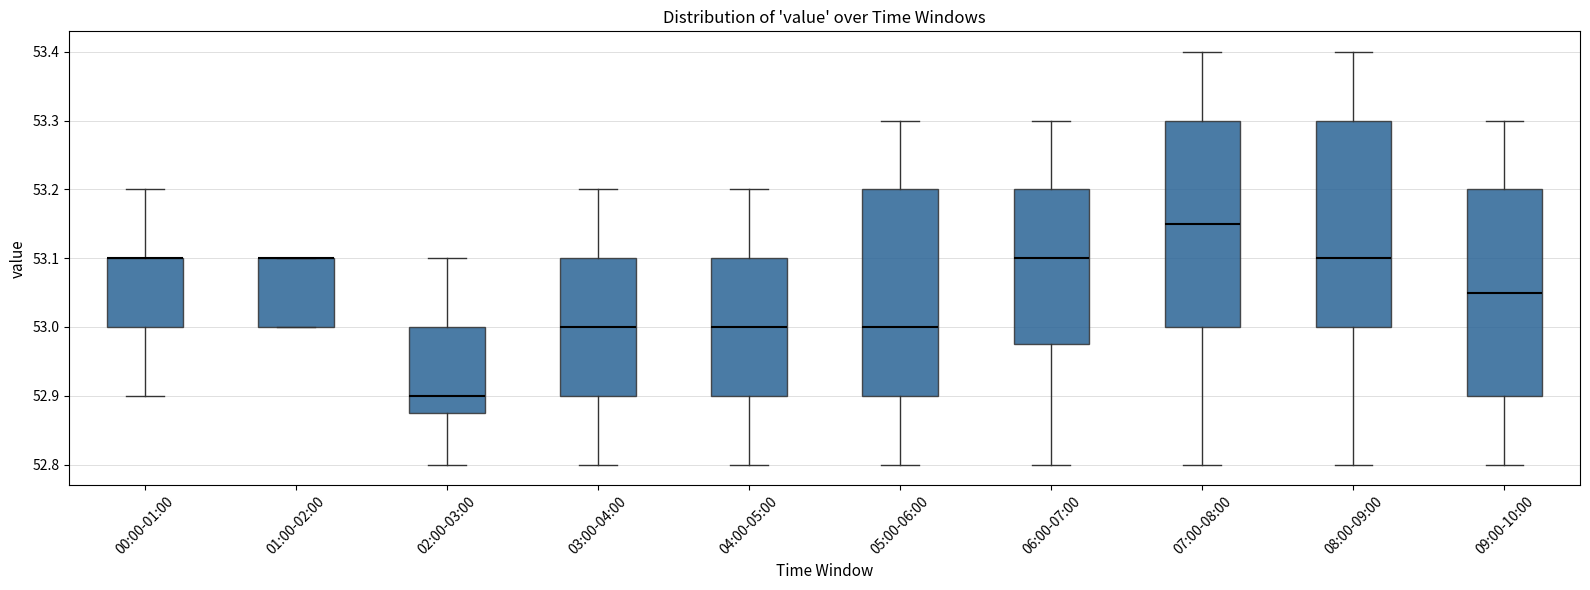

Reading left to right, transcribe this box plot: for each box, give where its median line is, the range the box spans, and where its two whiskers end, as read against the y-axis. The values are not printed on the chart, so give them approximately, as read against the axis.

00:00-01:00: median 53.10 (drawn on the box's upper edge), box 53.00 to 53.10, whiskers 52.90 to 53.20
01:00-02:00: median 53.10 (drawn on the box's upper edge), box 53.00 to 53.10, whiskers 53.00 to 53.10
02:00-03:00: median 52.90, box 52.88 to 53.00, whiskers 52.80 to 53.10
03:00-04:00: median 53.00, box 52.90 to 53.10, whiskers 52.80 to 53.20
04:00-05:00: median 53.00, box 52.90 to 53.10, whiskers 52.80 to 53.20
05:00-06:00: median 53.00, box 52.90 to 53.20, whiskers 52.80 to 53.30
06:00-07:00: median 53.10, box 52.98 to 53.20, whiskers 52.80 to 53.30
07:00-08:00: median 53.15, box 53.00 to 53.30, whiskers 52.80 to 53.40
08:00-09:00: median 53.10, box 53.00 to 53.30, whiskers 52.80 to 53.40
09:00-10:00: median 53.05, box 52.90 to 53.20, whiskers 52.80 to 53.30